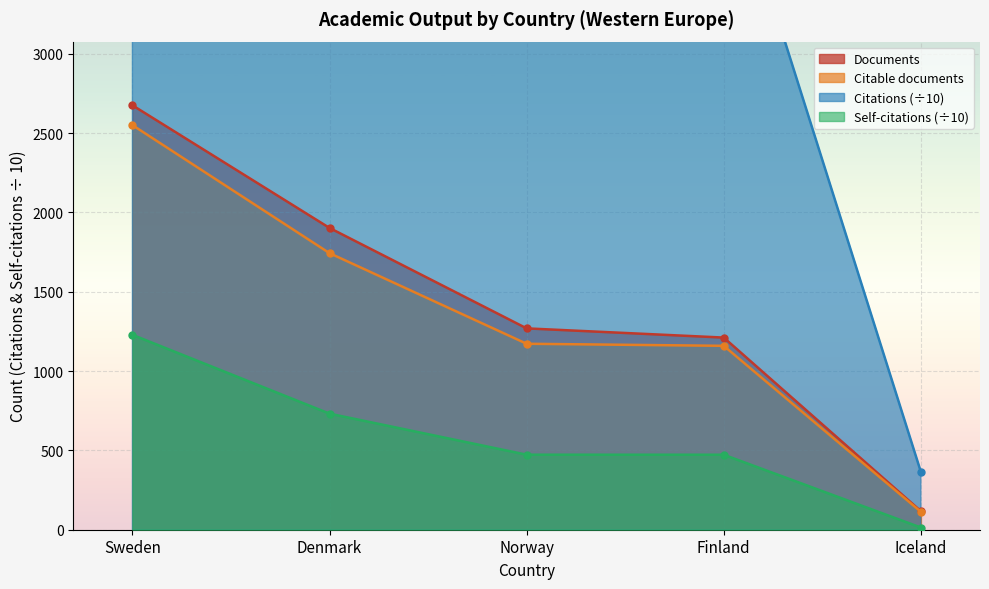

What is the smallest value displayed?

13.9